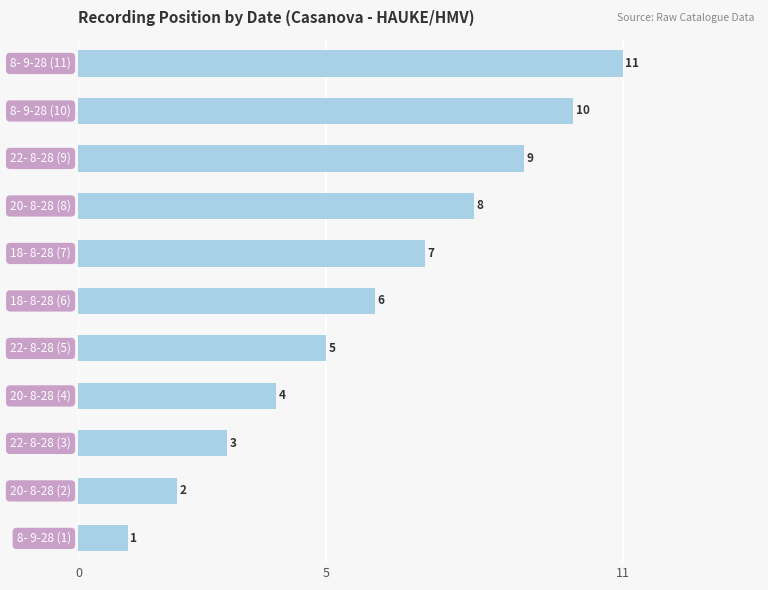

What is the difference between the second highest and minimum values?

9